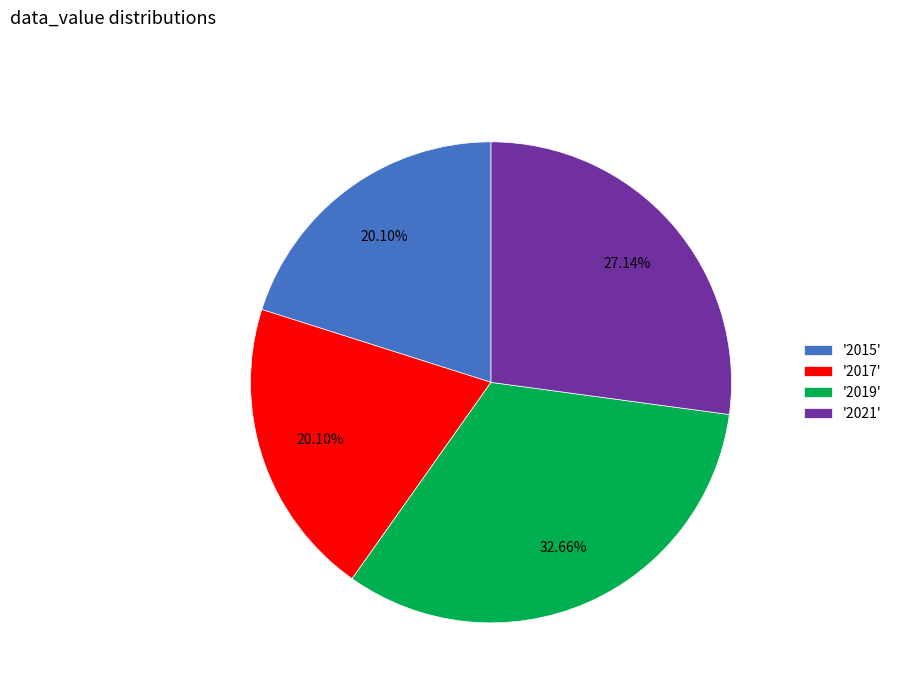

Approximately how many times larger is the value at '2015' compared to '2021'?

0.7